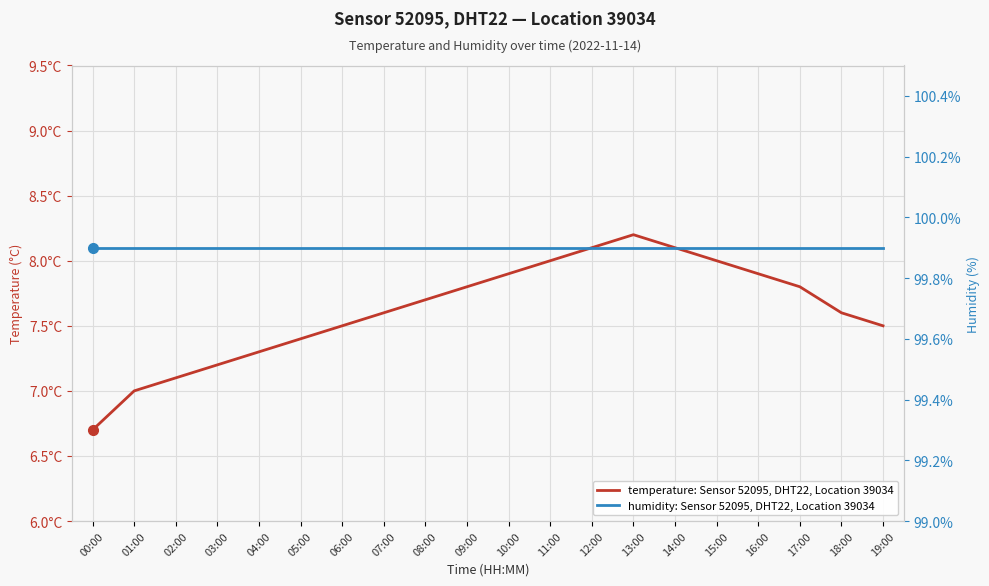

Which series has the widest spread of values?

temperature: Sensor 52095, DHT22, Location 39034